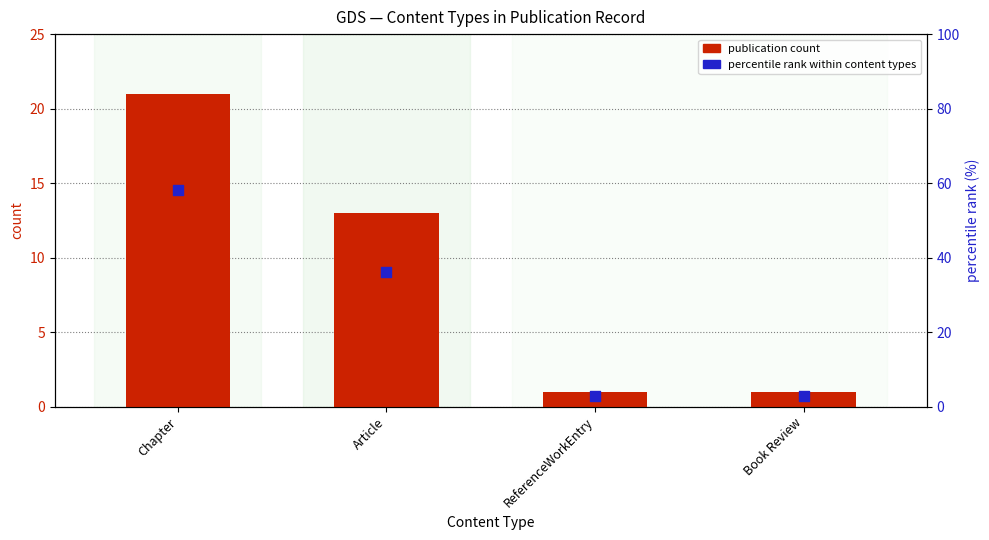

What is the total value across all series at ReferenceWorkEntry?

3.8